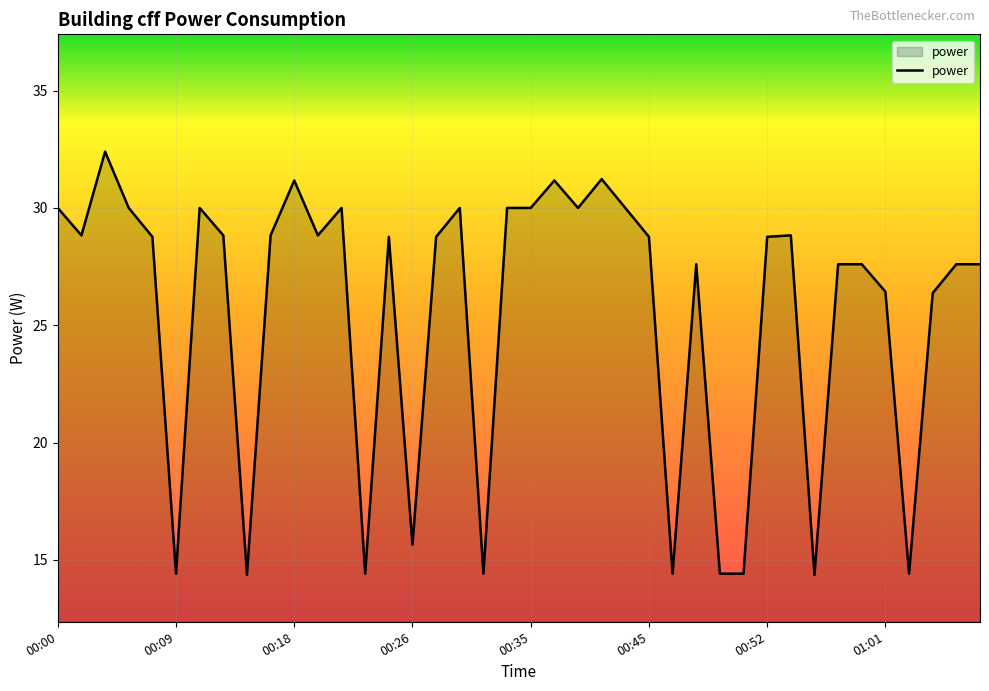

What is the difference between the maximum and minimum values?

18.0